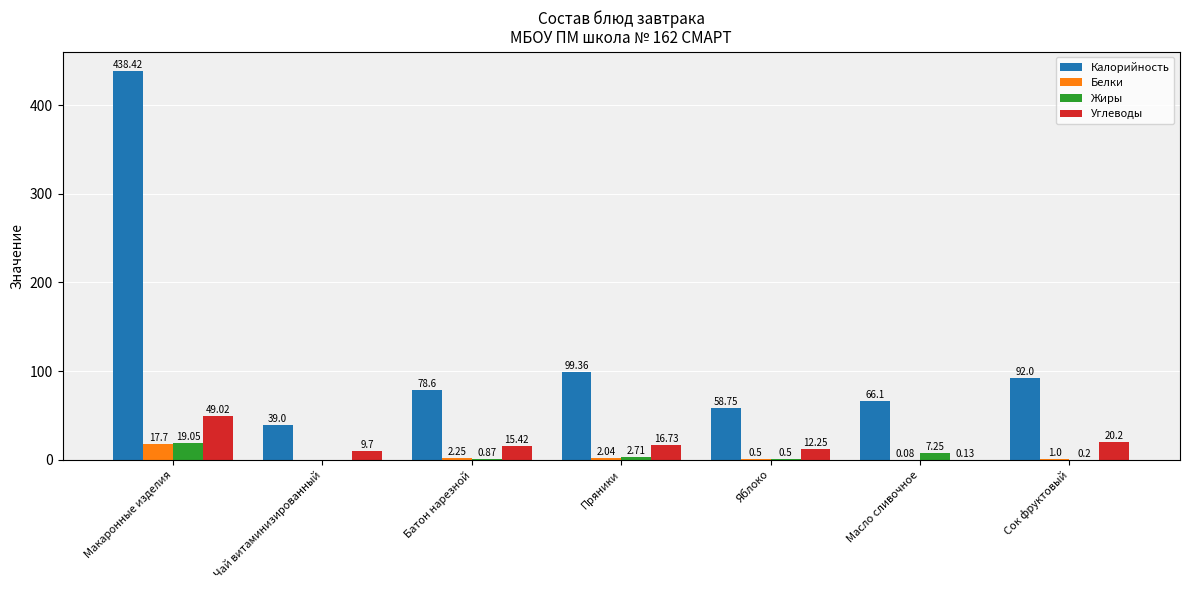

Between Батон нарезной and Пряники, which series saw the biggest shift?

Калорийность